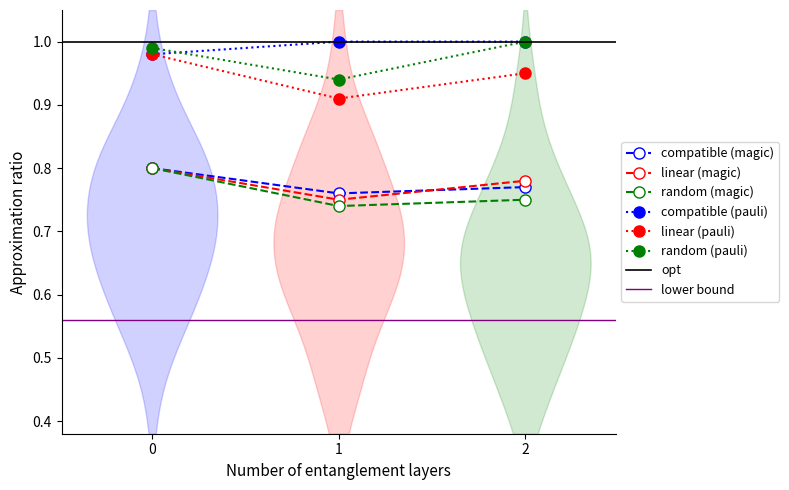

What is the sum of the random (pauli) values at 1 and 2?

1.9